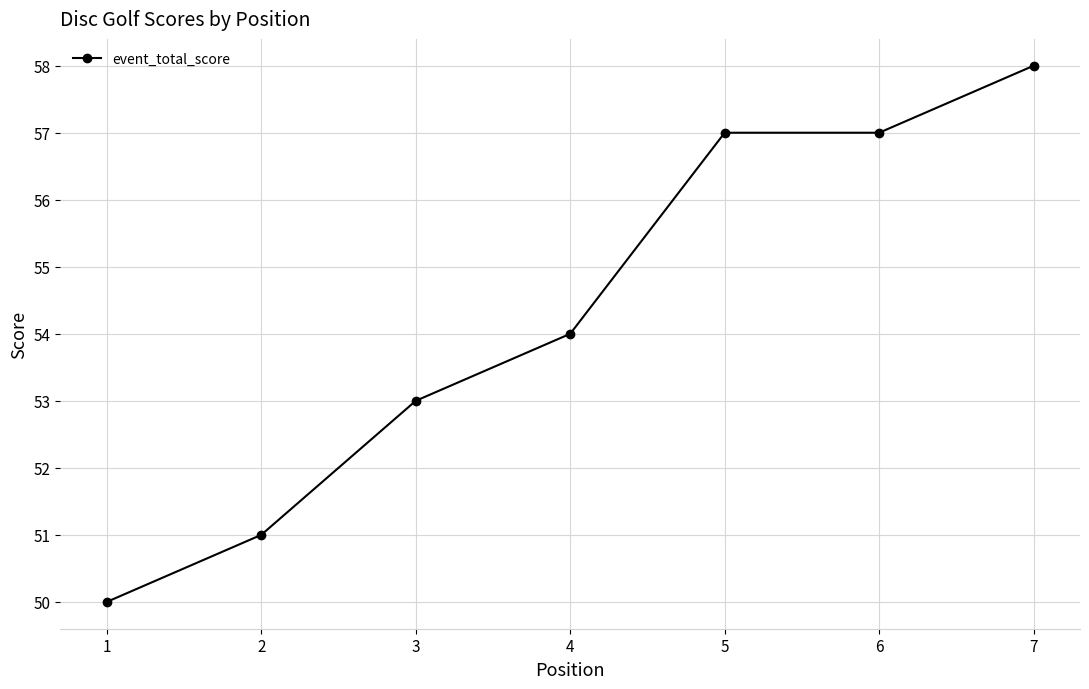

Does the chart have visible grid lines?

Yes